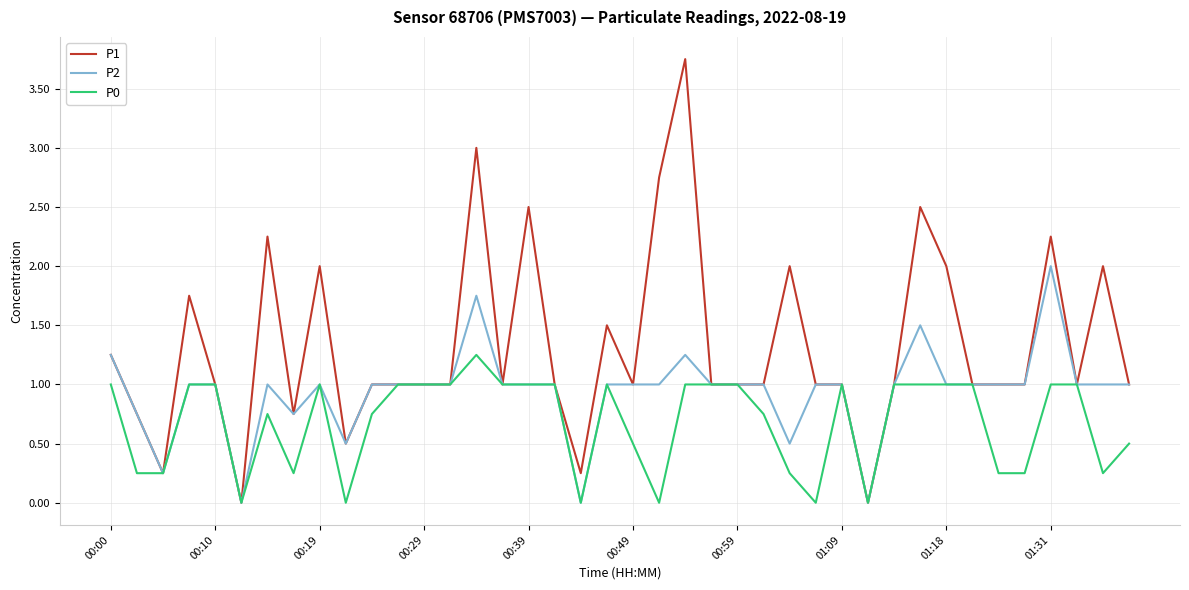

How many lines are shown in the chart?

3